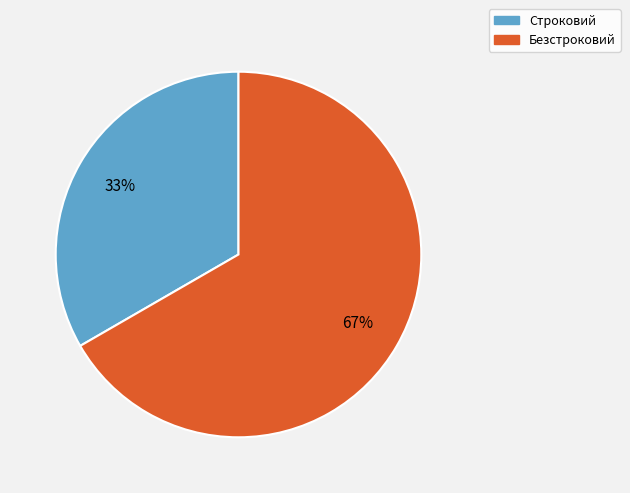

Is it true that Строковий is 33% of the pie?

True